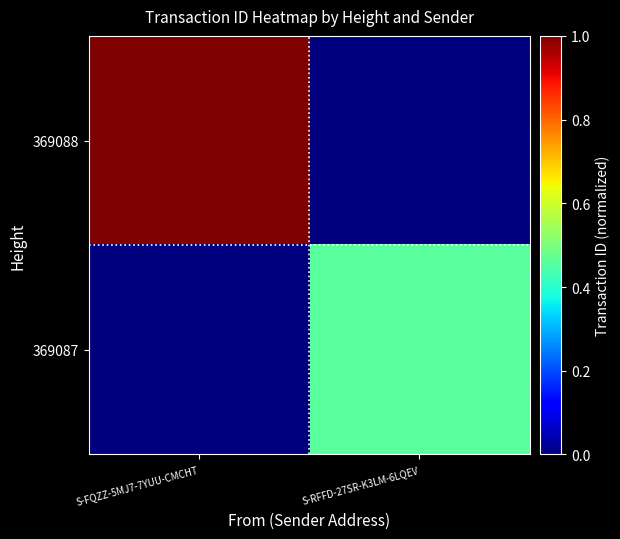

Between S-RFFD-27SR-K3LM-6LQEV and S-FQZZ-5MJ7-7YUU-CMCHT, which is larger?

S-FQZZ-5MJ7-7YUU-CMCHT